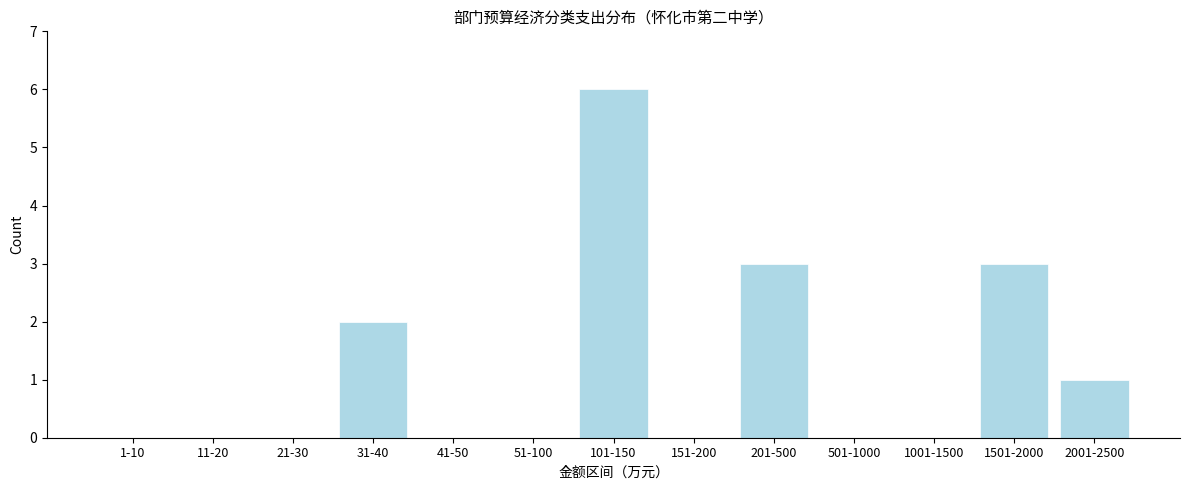

Reading right to left, list all the values displayed in this chart.

2001-2500=1	1501-2000=3	1001-1500=0	501-1000=0	201-500=3	151-200=0	101-150=6	51-100=0	41-50=0	31-40=2	21-30=0	11-20=0	1-10=0